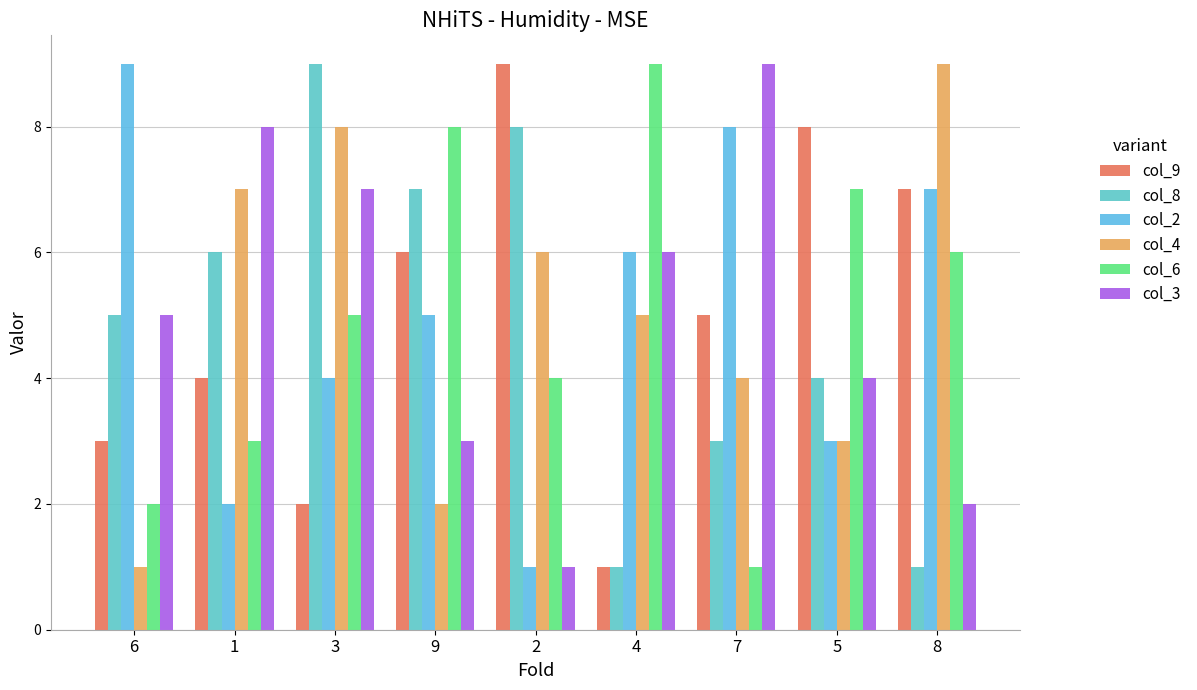

At which category is the sum across all series the highest?

3